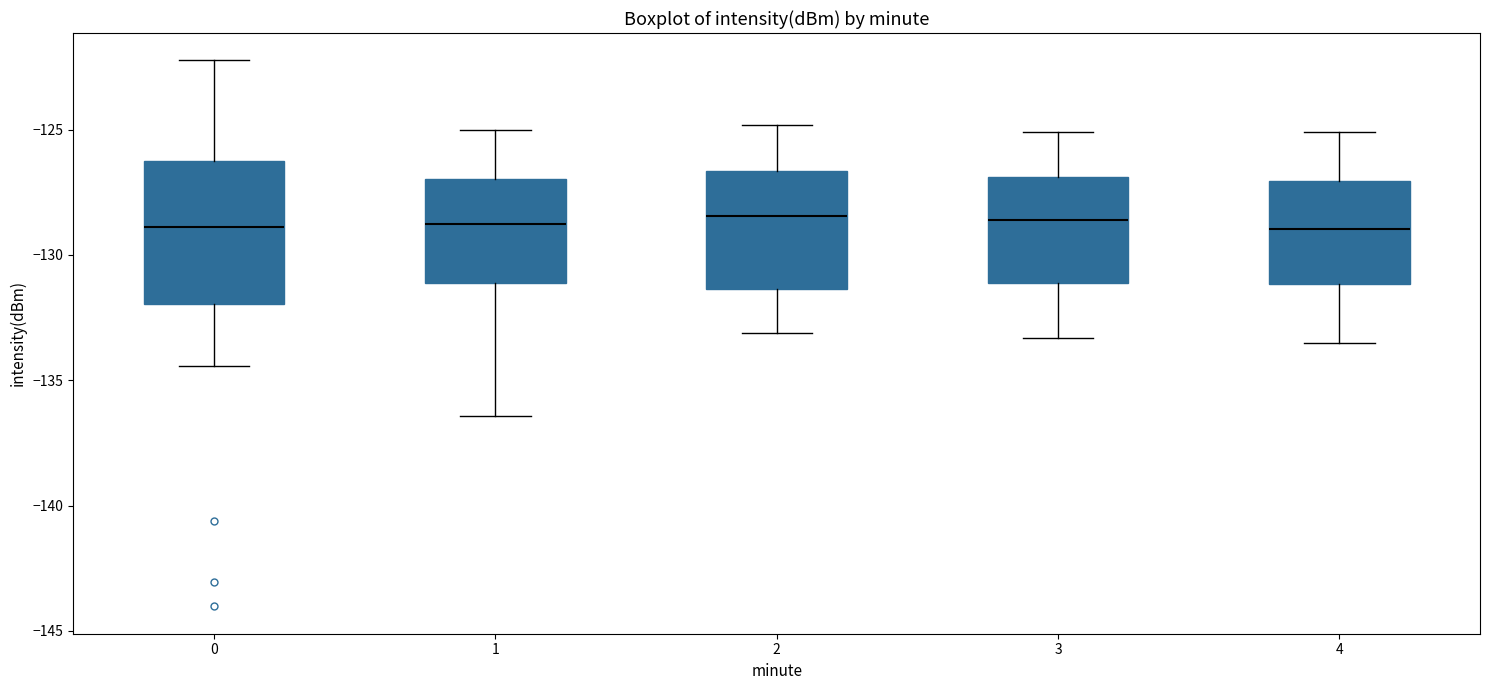

Comparing the boxes themselves (not the whiskers), which one is the tallest?

0